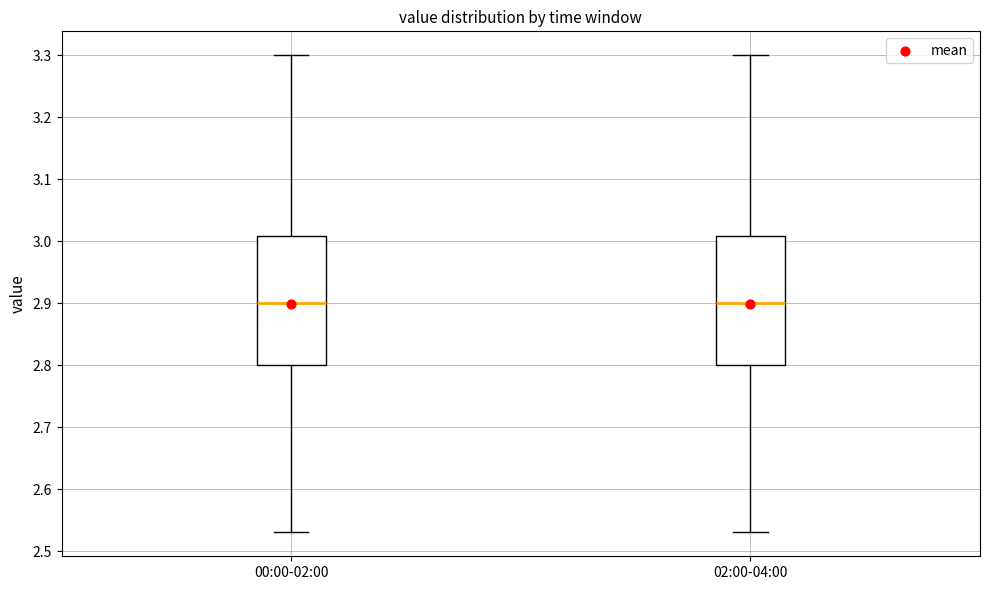

Reading left to right, read every box against the y-axis: the position of its median line, the range the box covers, and the ends of its whiskers. The values are not printed on the chart, so give them approximately, as read against the axis.

00:00-02:00: median 2.90, box 2.80 to 3.01, whiskers 2.53 to 3.30
02:00-04:00: median 2.90, box 2.80 to 3.01, whiskers 2.53 to 3.30